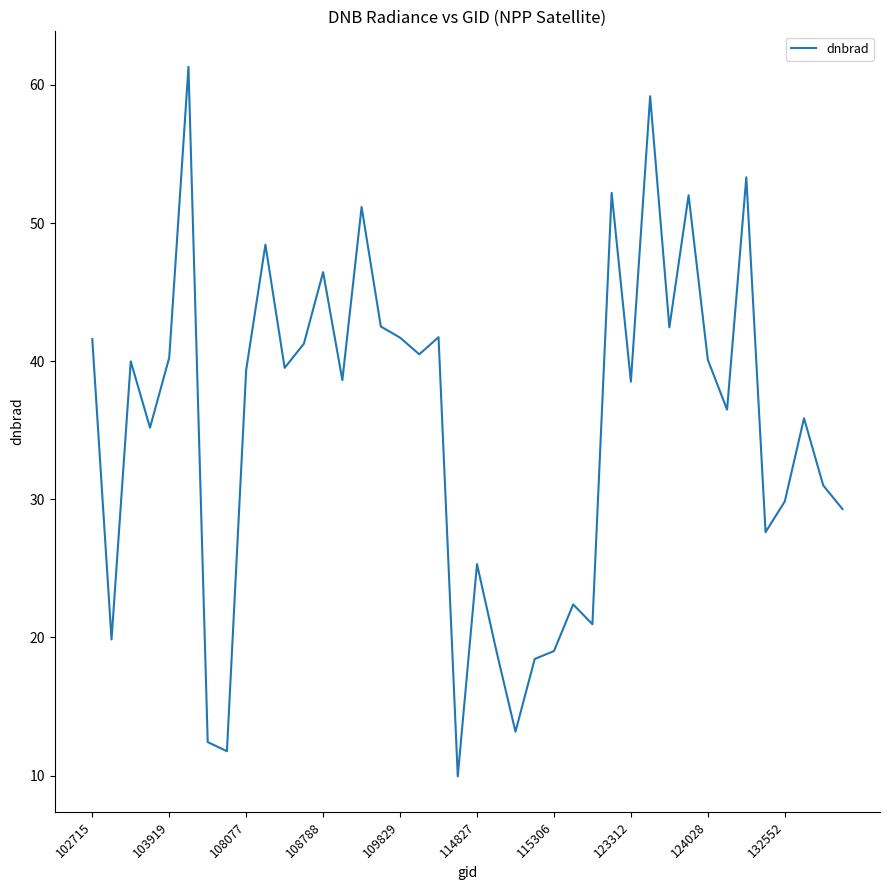

What is the maximum value shown in the chart?

61.3